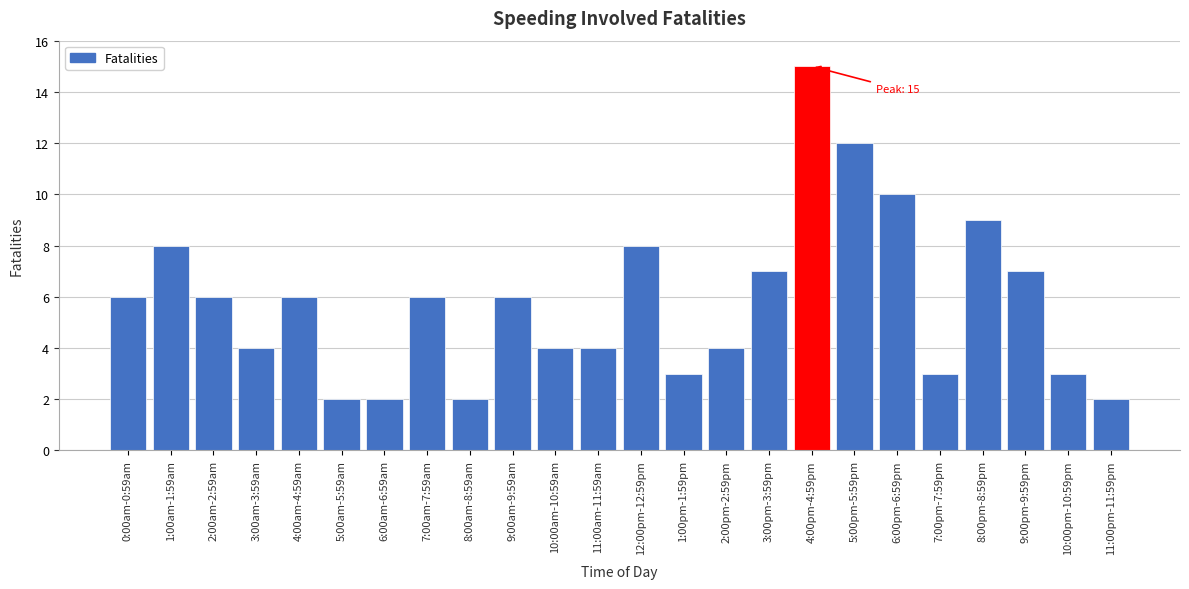

Reading right to left, list all the values displayed in this chart.

2	3	7	9	3	10	12	15	7	4	3	8	4	4	6	2	6	2	2	6	4	6	8	6